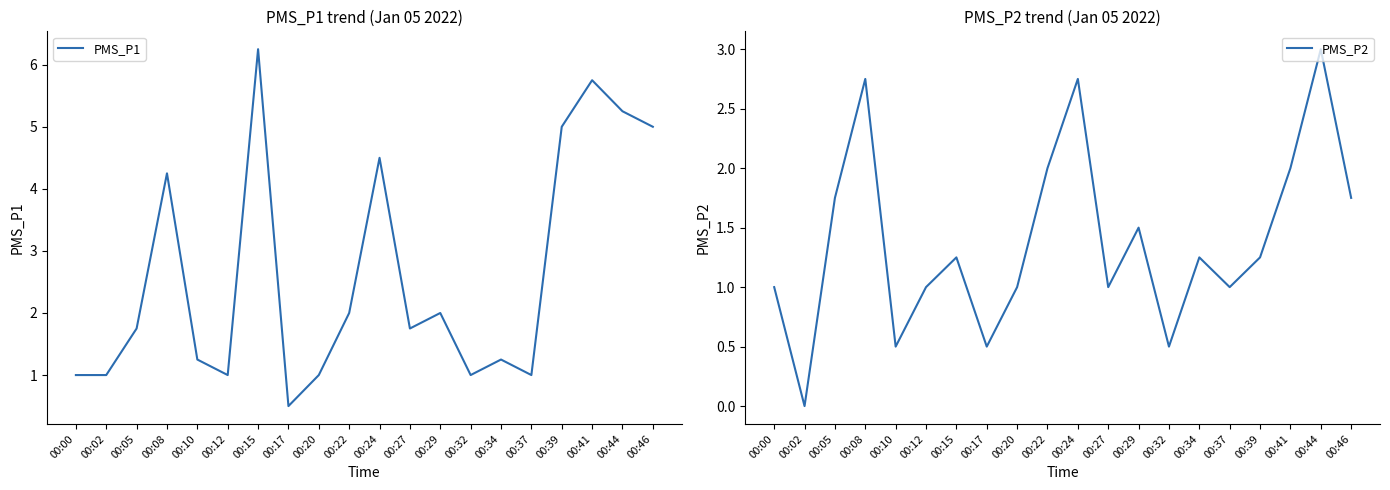

Reading left to right, extract all data points from this chart.

PMS_P1: 00:00=1.0	00:02=1.0	00:05=1.8	00:08=4.2	00:10=1.2	00:12=1.0	00:15=6.2	00:17=0.5	00:20=1.0	00:22=2.0	00:24=4.5	00:27=1.8	00:29=2.0	00:32=1.0	00:34=1.2	00:37=1.0	00:39=5.0	00:41=5.8	00:44=5.2	00:46=5.0
PMS_P2: 00:00=1.0	00:02=0.0	00:05=1.8	00:08=2.8	00:10=0.5	00:12=1.0	00:15=1.2	00:17=0.5	00:20=1.0	00:22=2.0	00:24=2.8	00:27=1.0	00:29=1.5	00:32=0.5	00:34=1.2	00:37=1.0	00:39=1.2	00:41=2.0	00:44=3.0	00:46=1.8